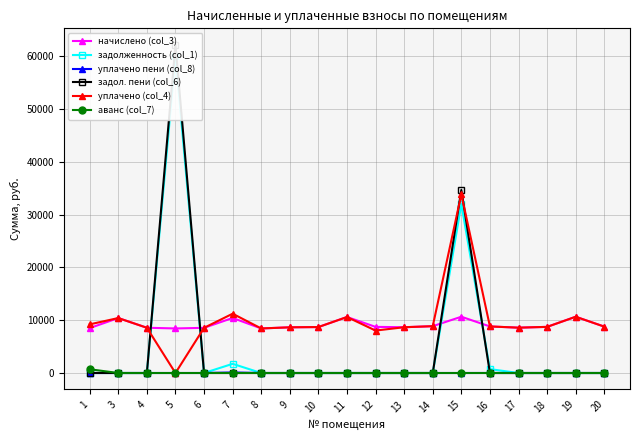

Reading right to left, what are all the values shown in this chart?

начислено (col_3): 8793.4	10664.6	8743.7	8594.6	8826.5	10664.6	8876.2	8677.4	8743.7	10615.0	8710.6	8660.9	8445.6	10432.8	8561.5	8445.6	8578.1	10416.1	8511.8
задолженность (col_1): 0.0	0.0	0.0	0.0	735.5	32032.6	0.0	0.0	0.0	0.0	0.0	0.0	0.0	1738.8	0.0	60109.6	0.0	0.0	0.0
уплачено пени (col_8): 0.0	0.0	0.0	0.0	4.3	0.0	0.0	0.0	0.0	0.0	0.0	0.0	0.0	99.0	0.0	0.0	0.0	0.0	0.0
задол. пени (col_6): 0.0	0.0	0.0	0.0	0.0	34698.7	0.0	0.0	0.0	0.0	0.0	0.0	0.0	0.0	0.0	62221.0	0.0	0.0	0.0
уплачено (col_4): 8793.4	10664.6	8743.7	8594.6	8826.5	33887.3	8876.2	8677.4	8043.7	10615.0	8710.6	8660.9	8445.6	11239.2	8561.5	0.0	8578.1	10416.1	9221.2
аванс (col_7): 0.0	0.0	0.0	0.0	0.0	0.0	0.0	0.0	0.0	0.0	0.0	0.0	0.0	0.0	0.0	0.0	0.0	0.0	709.3